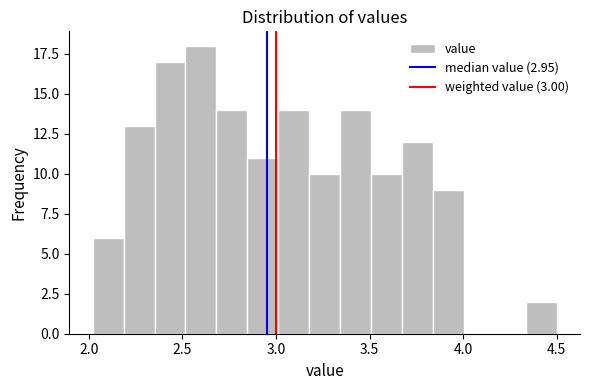

Around what value on the x-axis is the tallest bar? Give the approximate position of its centre, as read against the axis.

2.60